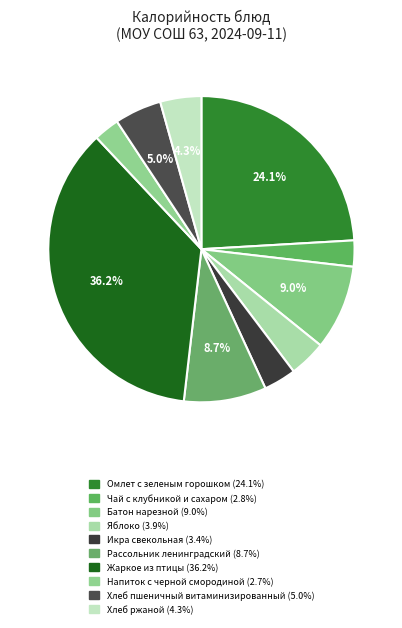

Which has a higher value, Рассольник ленинградский or Напиток с черной смородиной?

Рассольник ленинградский